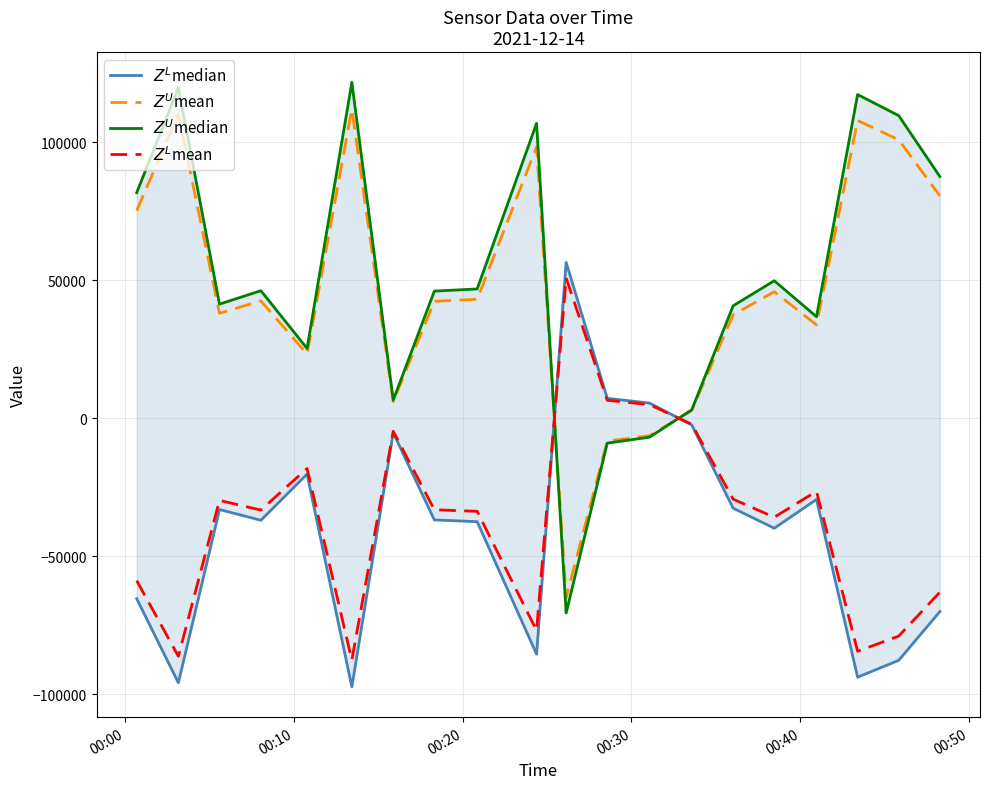

How many data points does each series have?

20